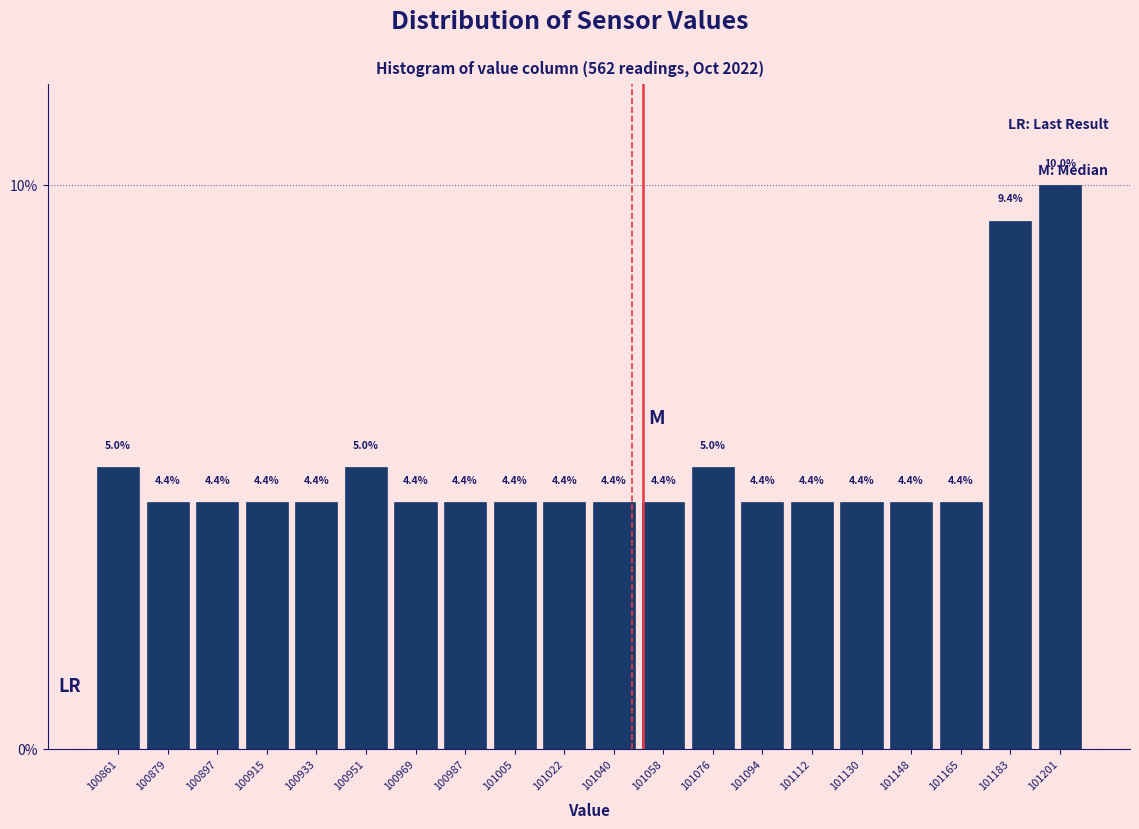

Reading left to right, transcribe this chart: for each bar, give the range it covers on the x-axis and its height. The bar edges are not printed on the chart, so give them approximately, as read against the axis.

100854 to 100870: 5.0
100870 to 100888: 4.4
100888 to 100906: 4.4
100906 to 100924: 4.4
100924 to 100942: 4.4
100942 to 100960: 5.0
100960 to 100978: 4.4
100978 to 100996: 4.4
100996 to 101014: 4.4
101014 to 101032: 4.4
101032 to 101050: 4.4
101050 to 101068: 4.4
101068 to 101086: 5.0
101086 to 101104: 4.4
101104 to 101122: 4.4
101122 to 101140: 4.4
101140 to 101158: 4.4
101158 to 101174: 4.4
101174 to 101192: 9.4
101192 to 101210: 10.0